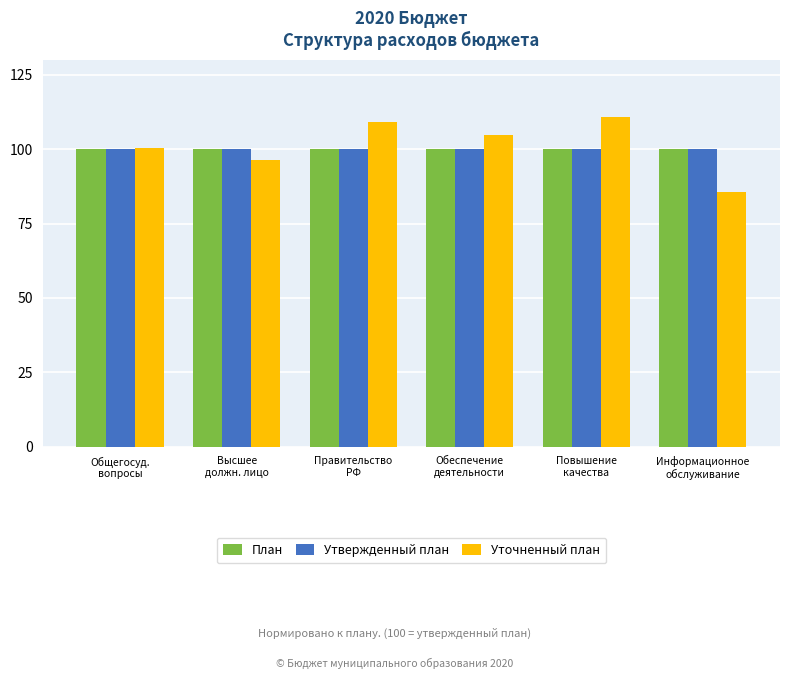

Reading left to right, list all the values displayed in this chart.

План: 100.0	100.0	100.0	100.0	100.0	100.0
Утвержденный план: 100.0	100.0	100.0	100.0	100.0	100.0
Уточненный план: 100.4	96.5	109.1	104.7	110.7	85.7